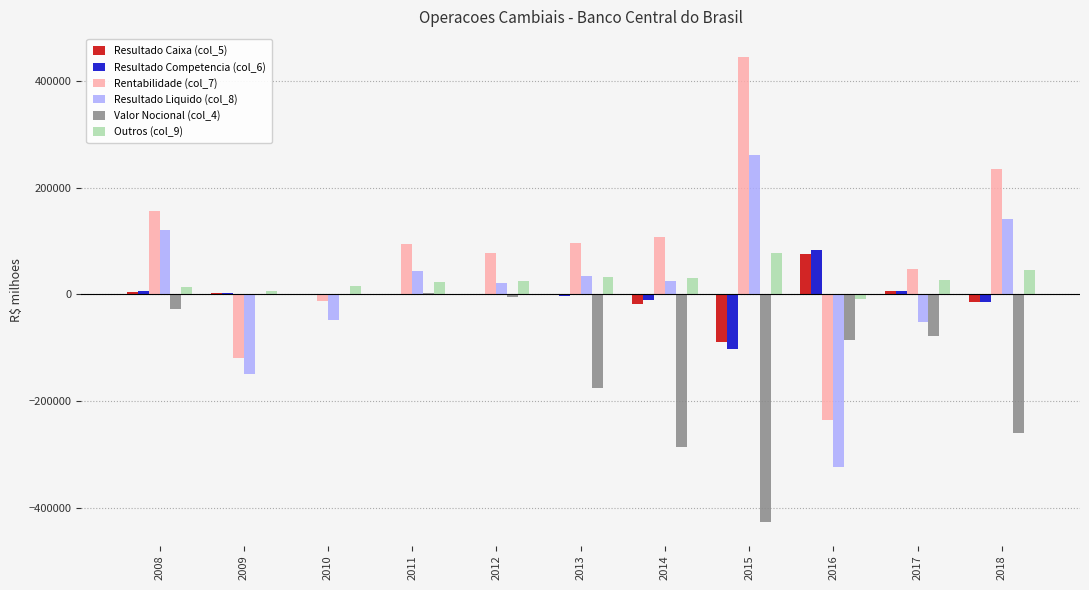

What is the maximum value for Outros (col_9)?

76706.2